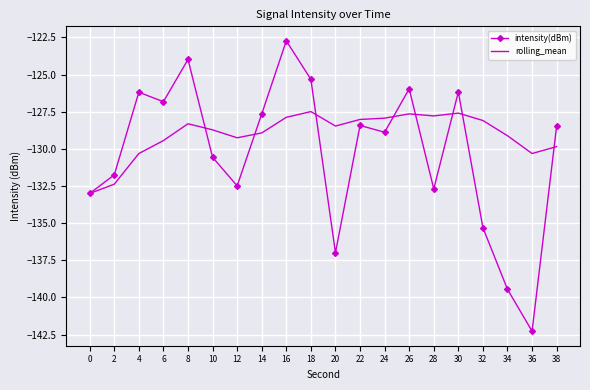

What value does the rolling_mean series have at 16?

-127.9